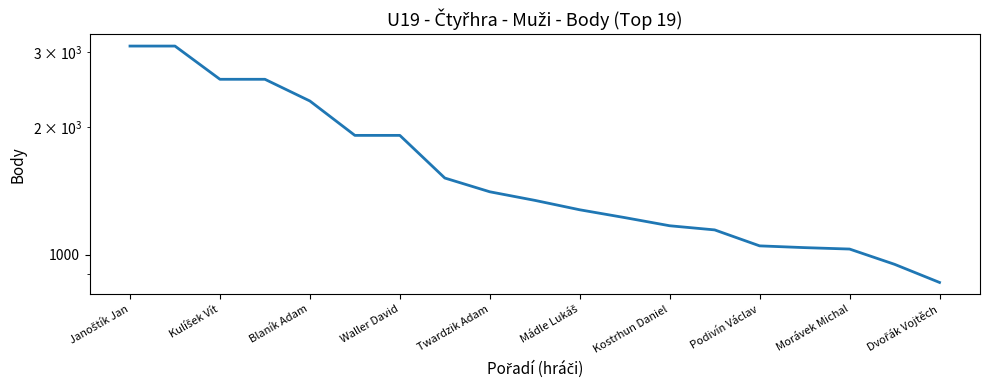

Does the chart display data point markers on the line(s)?

No